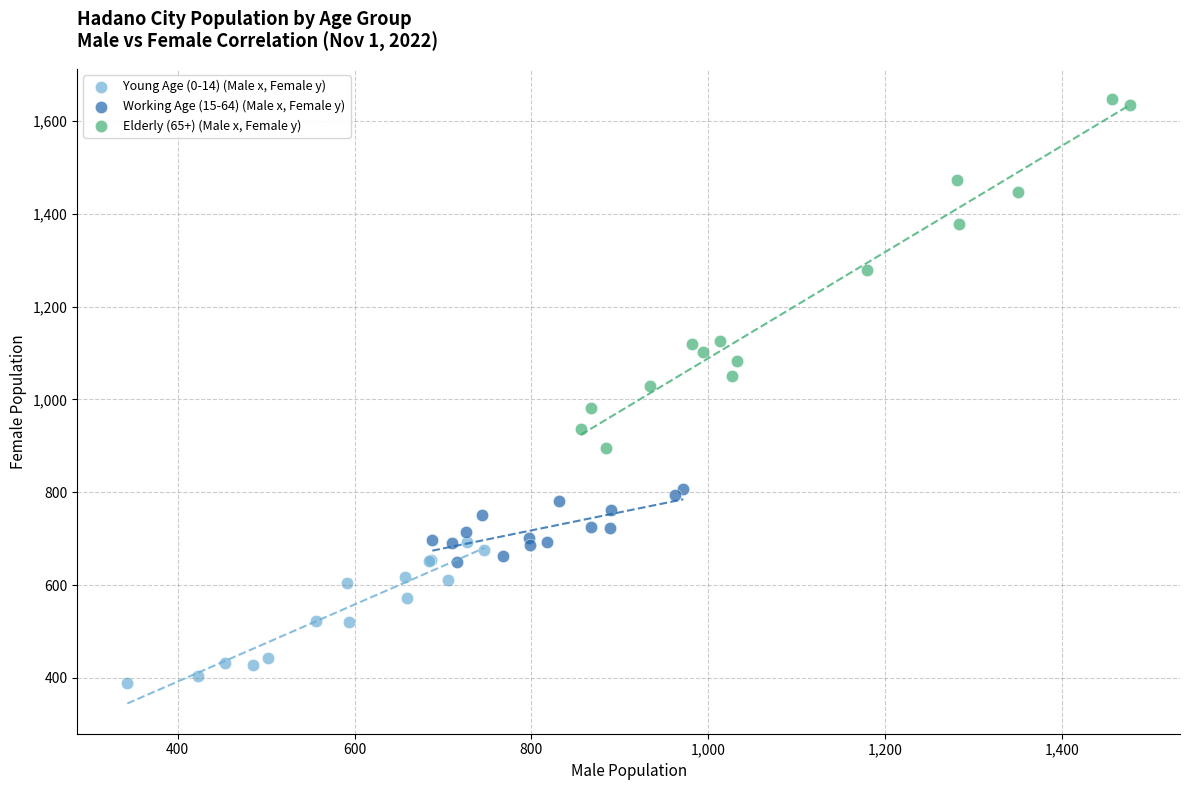

Which series has the largest Y range (max minus min)?

Elderly (65+) (Male x, Female y)